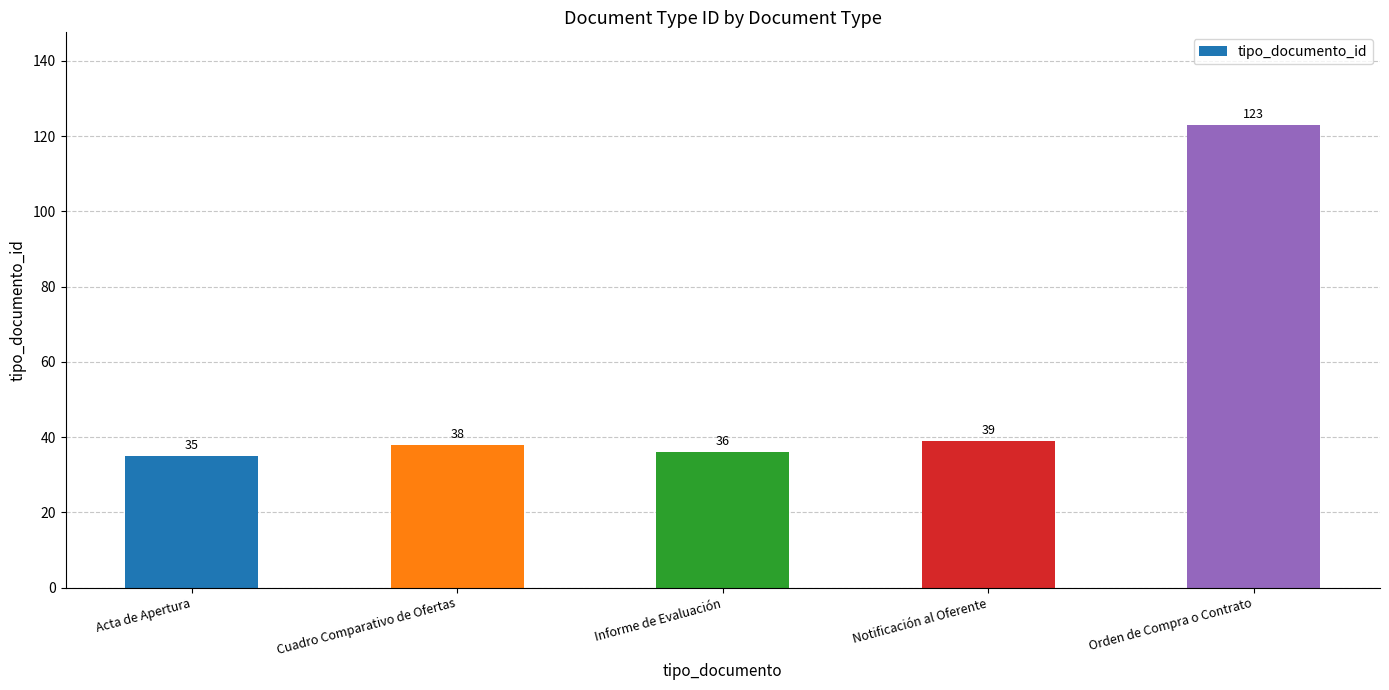

What is the change in value from Cuadro Comparativo de Ofertas to Notificación al Oferente?

+1